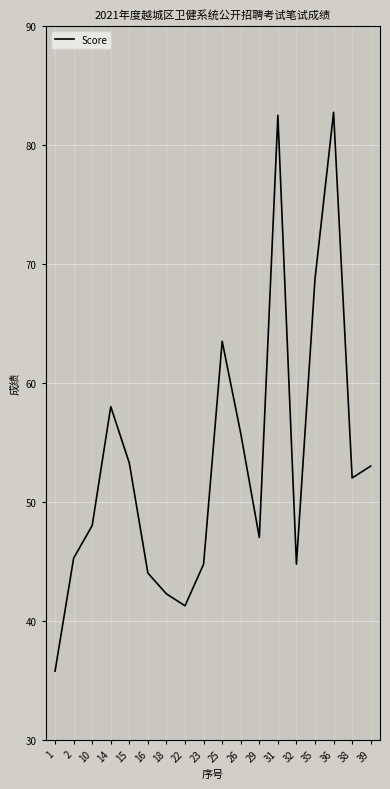

Where does the data first go above 52?

14